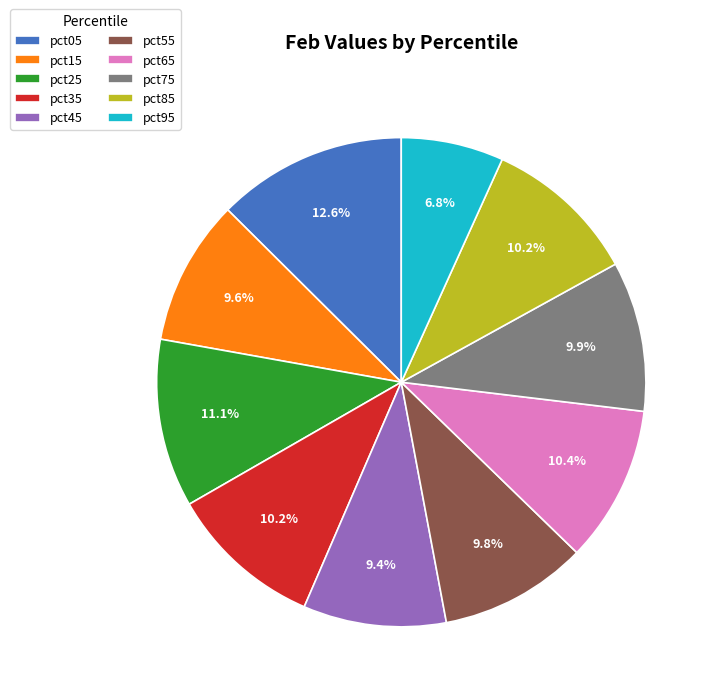

Do pct05 and pct15 together represent more than half of the pie?

No